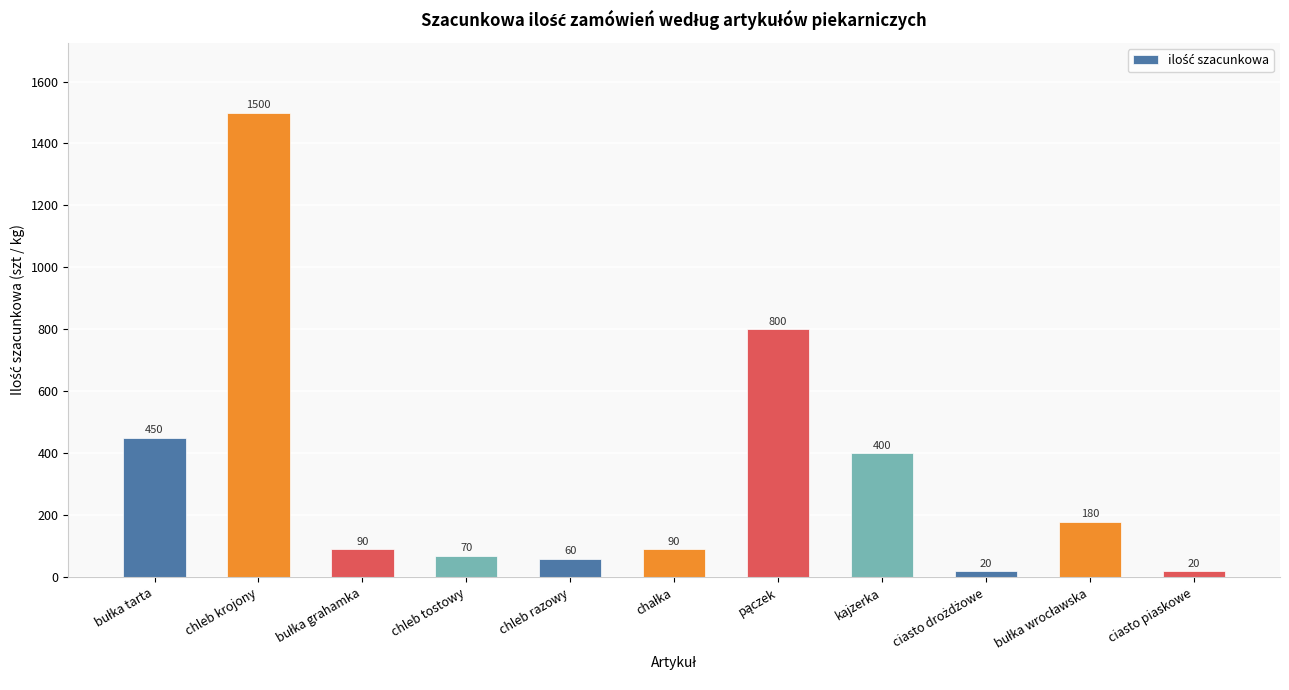

What is the difference between the second highest and minimum values?

780